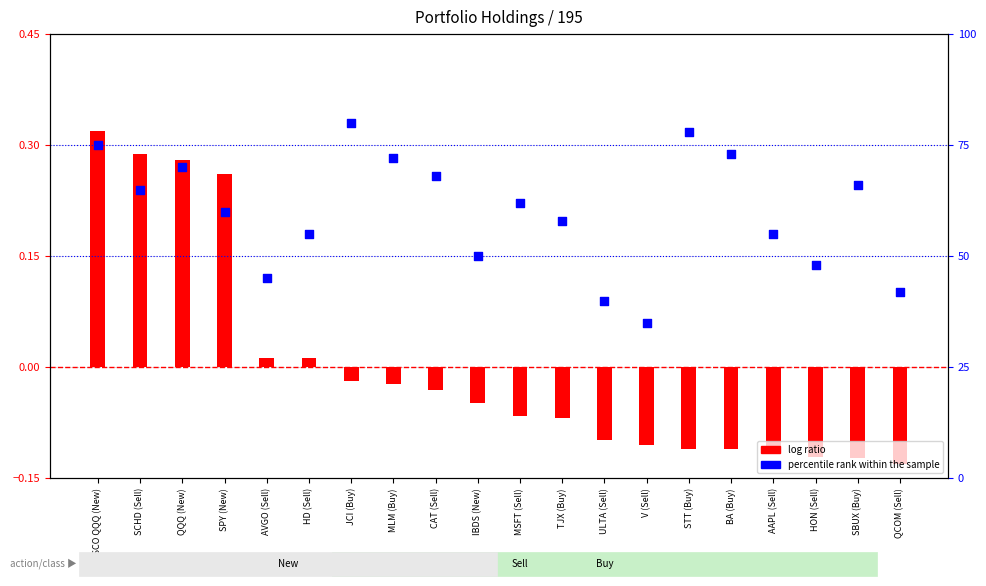

What is the change in value from SPY (New) to AAPL (Sell)?

-5